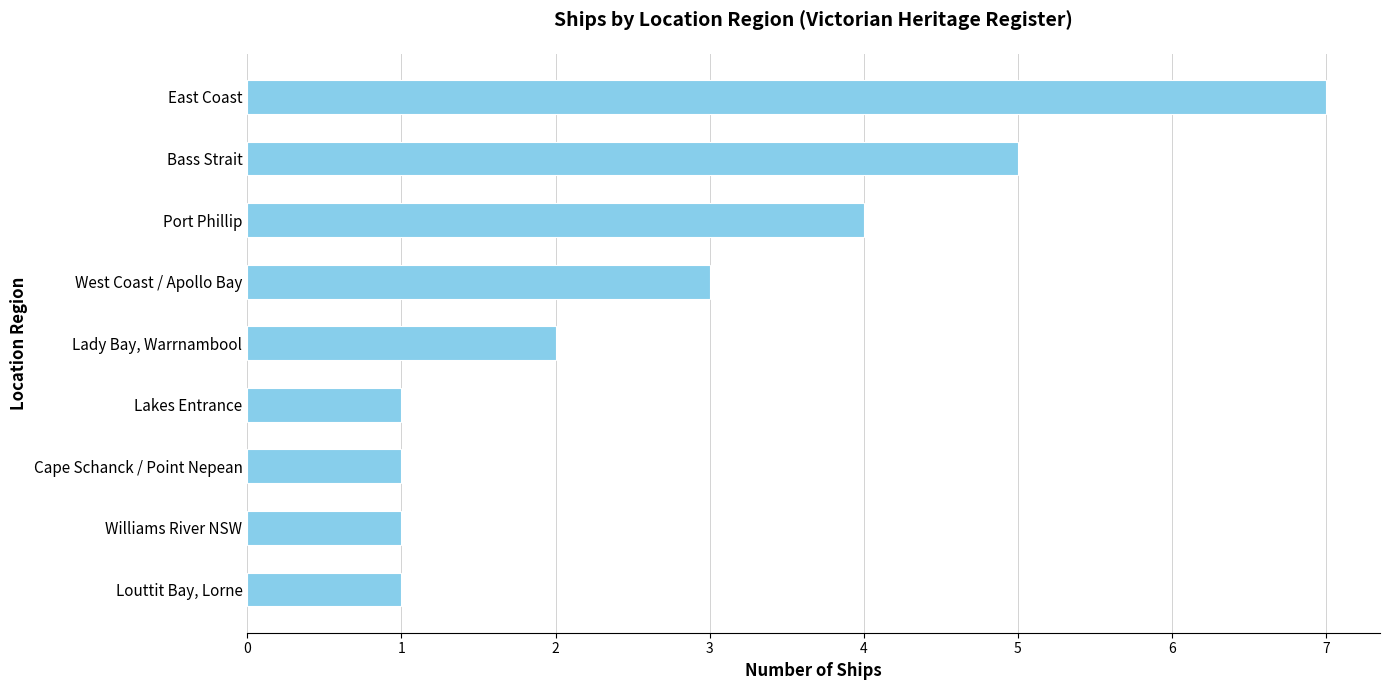

Reading top to bottom, extract all data points from this chart.

7	5	4	3	2	1	1	1	1